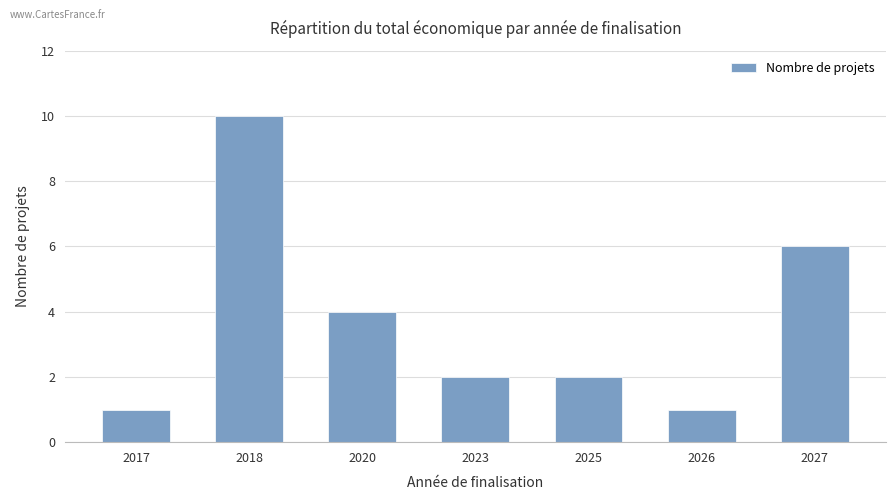

How many bars are there in total?

7